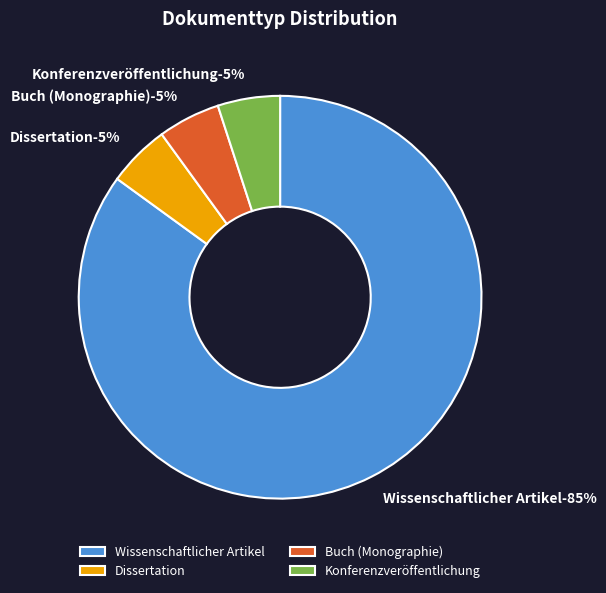

Rank the categories by value from lowest to highest.

Dissertation, Buch (Monographie), Konferenzveröffentlichung, Wissenschaftlicher Artikel